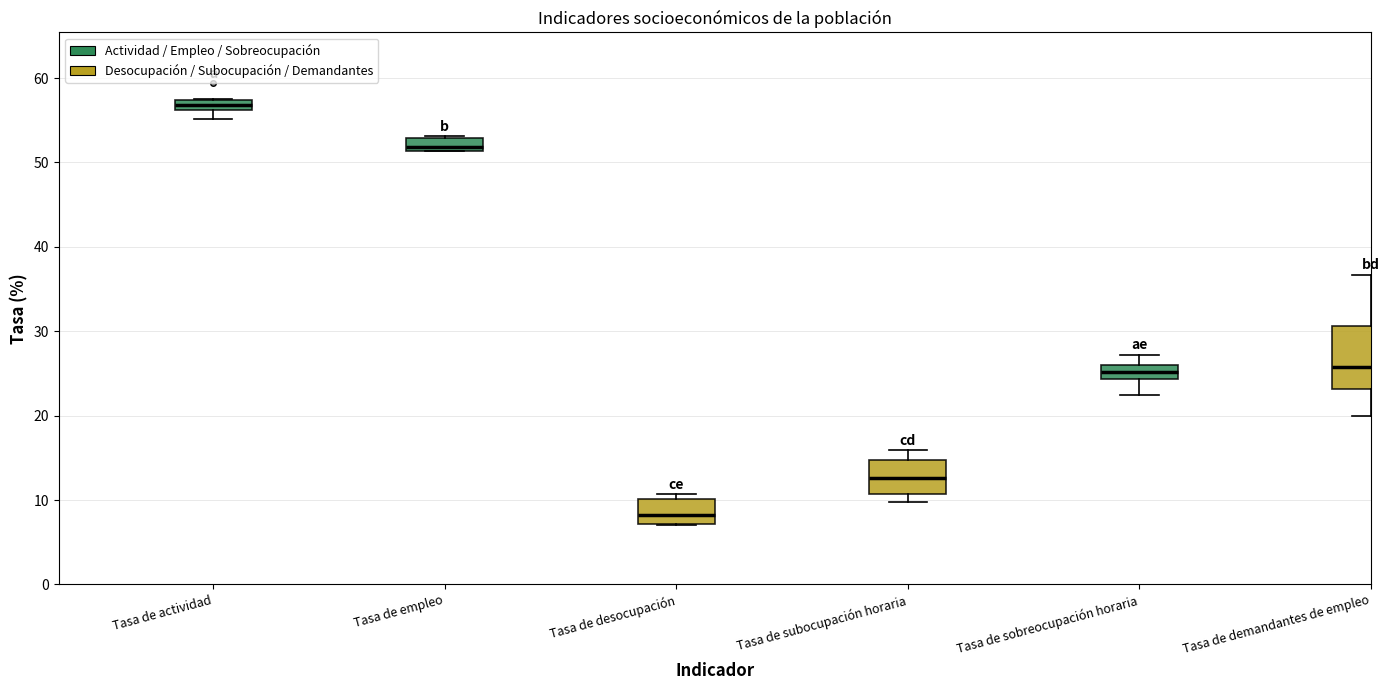

Which box has the highest median line?

Tasa de actividad